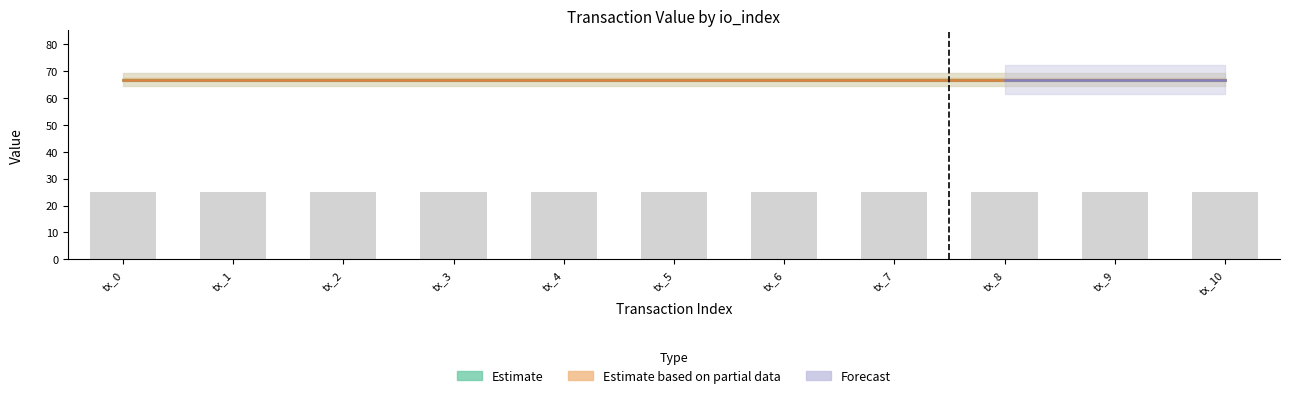

At how many categories does at least one series exceed 15?

11